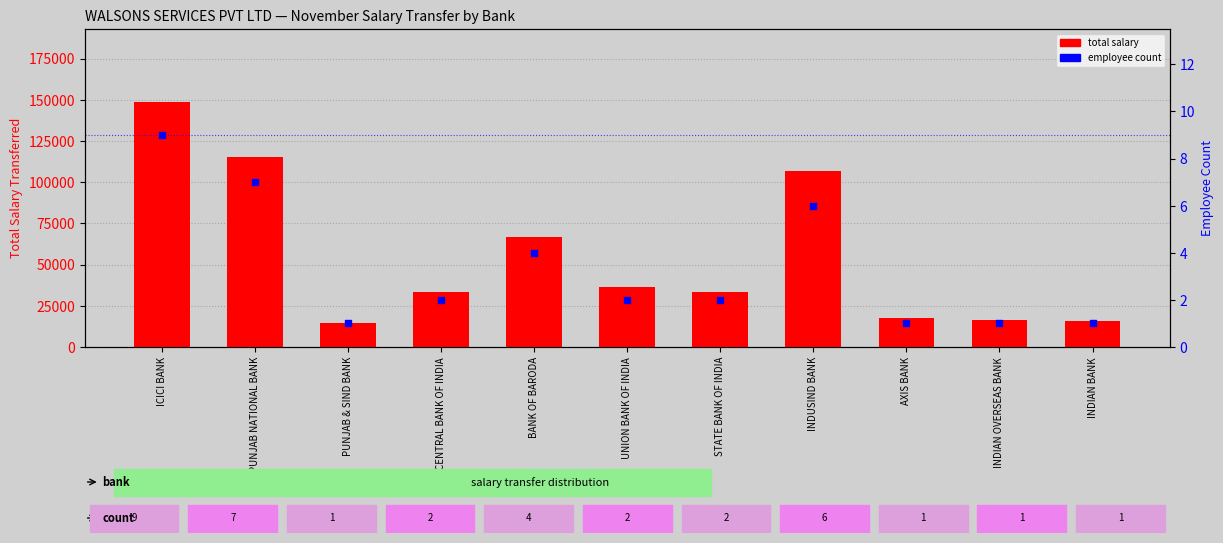

At how many categories does at least one series exceed 138495?

1